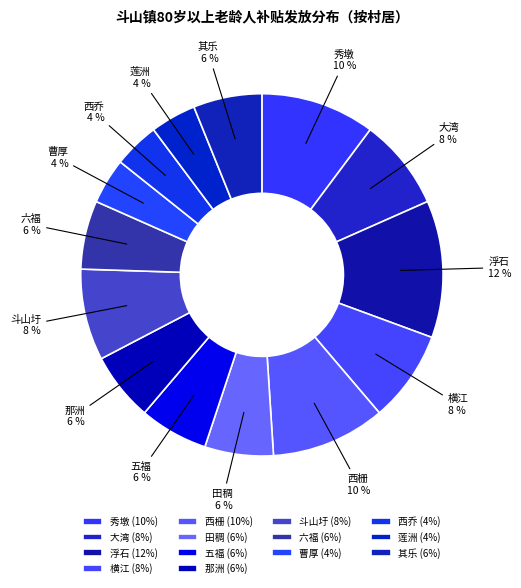

Is it true that 五福 is 6% of the pie?

True